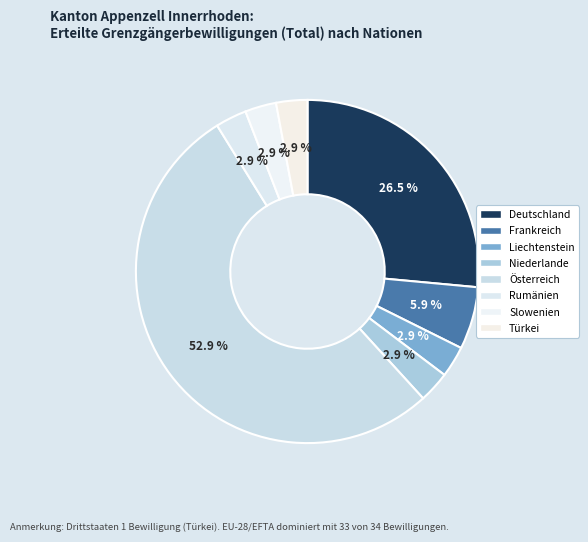

What percentage is the Rumänien slice, to the nearest percent?

3%